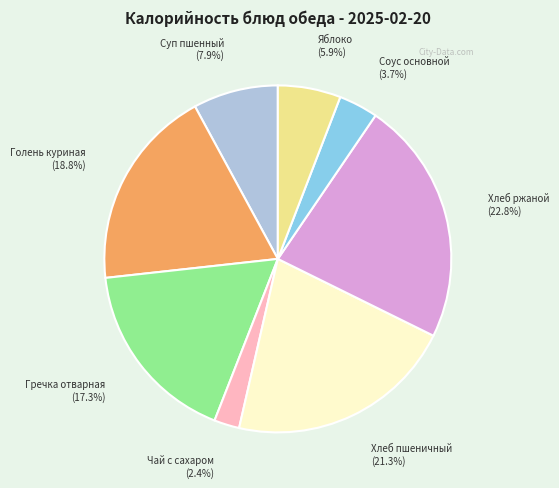

Combined, do Хлеб пшеничный and Хлеб ржаной account for over 50%?

No